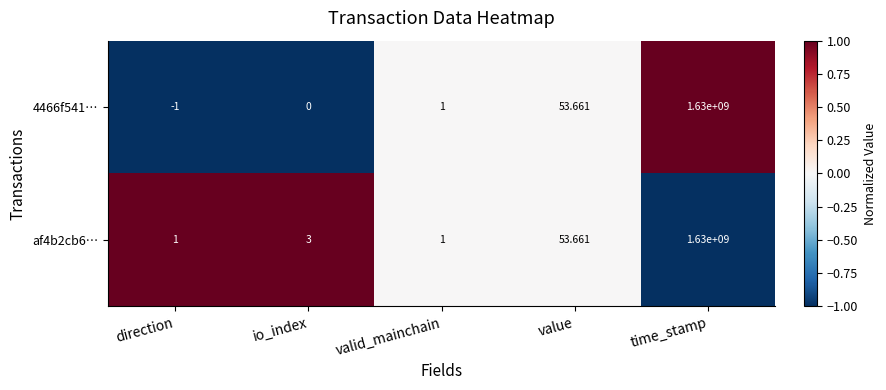

At which category is the sum across all series the highest?

time_stamp